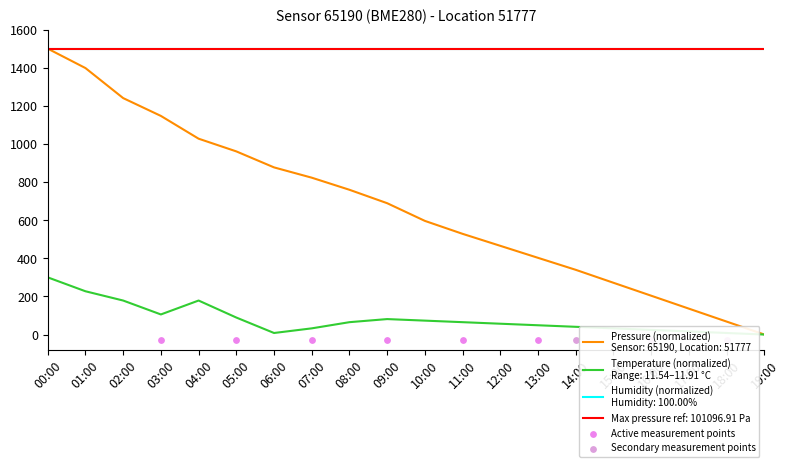

Is the value of pressure at 00:00 greater than the value of temperature at 18:00?

Yes